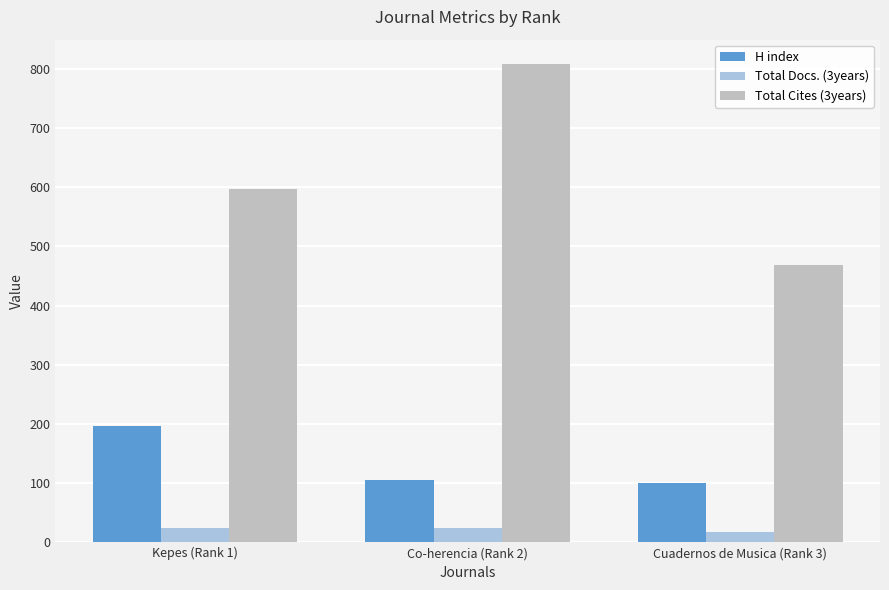

True or false: H index has a value of 106 at Co-herencia (Rank 2).

True